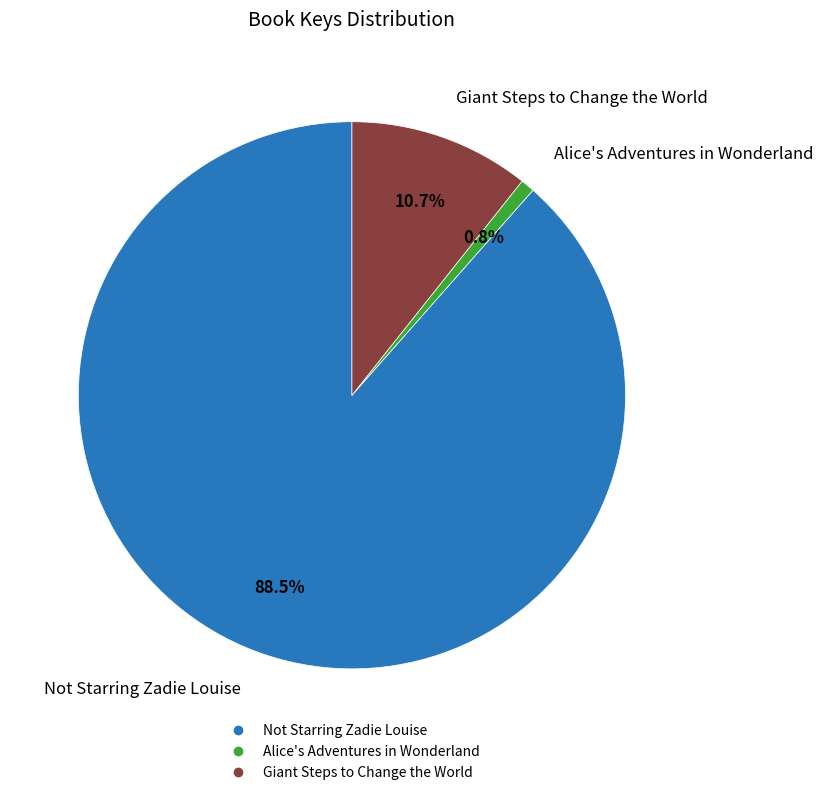

Is there a majority slice in this chart?

Yes